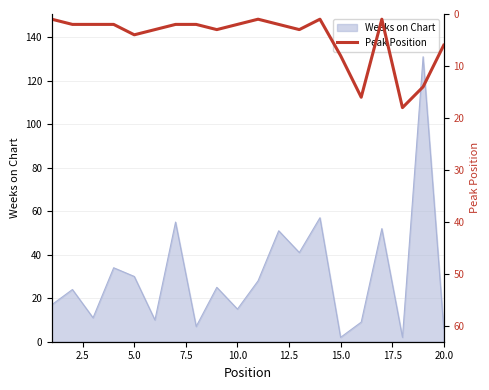

Is it true that Weeks on Chart equals 2 at 15.0?

True